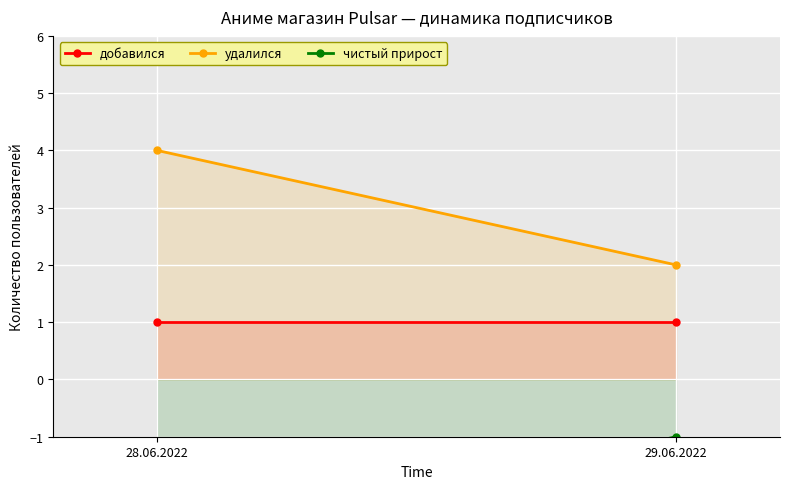

What is the smallest value displayed?

-3